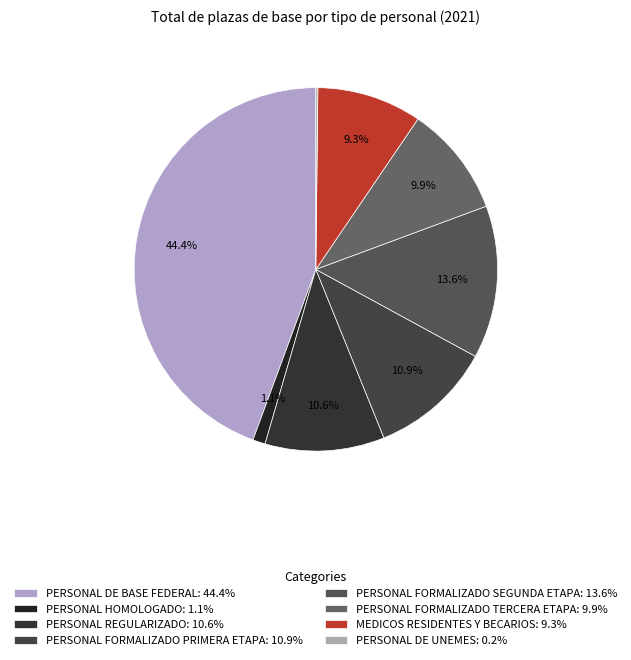

Which has a higher value, PERSONAL REGULARIZADO or PERSONAL FORMALIZADO PRIMERA ETAPA?

PERSONAL FORMALIZADO PRIMERA ETAPA